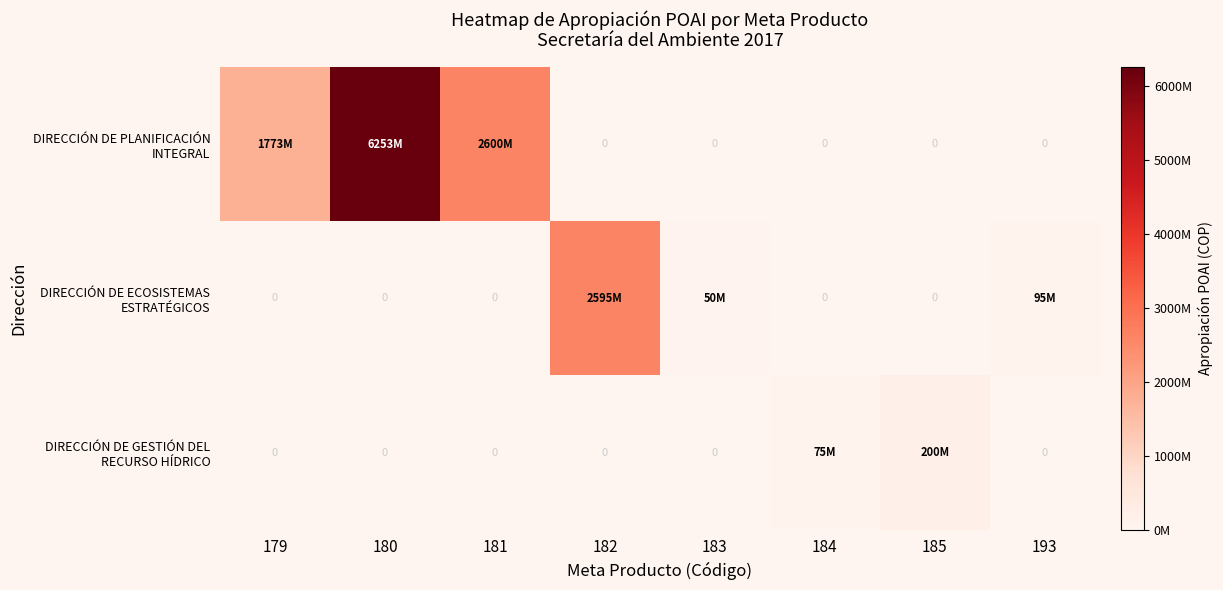

What is the maximum value shown in the chart?

6252731000